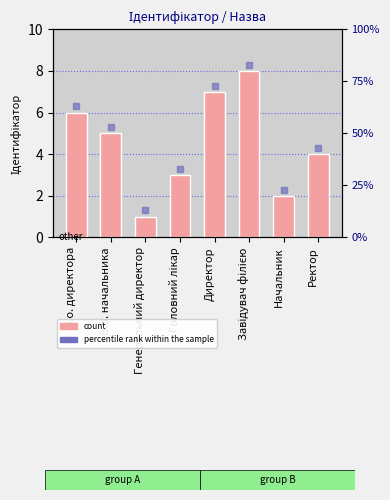

Rank the categories by value from lowest to highest.

Генеральний директор, Начальник, Головний лікар, Ректор, В.о. начальника, В.о. директора, Директор, Завідувач філією